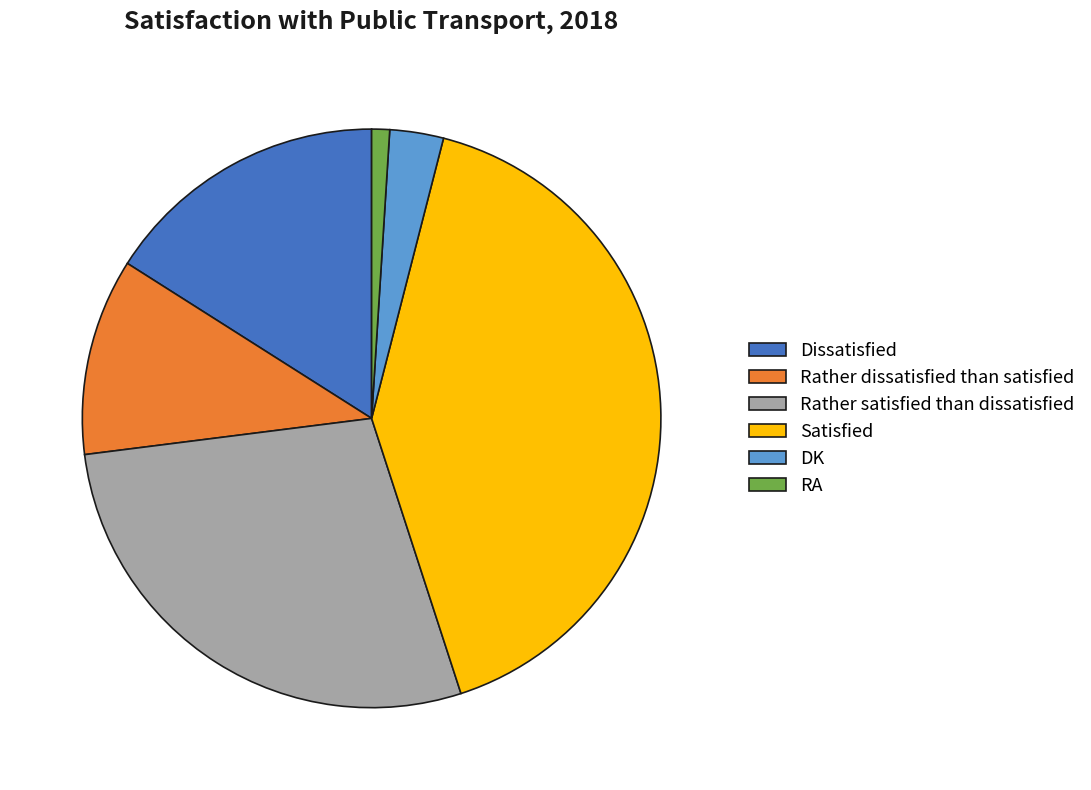

Rank the categories by value from lowest to highest.

RA, DK, Rather dissatisfied than satisfied, Dissatisfied, Rather satisfied than dissatisfied, Satisfied